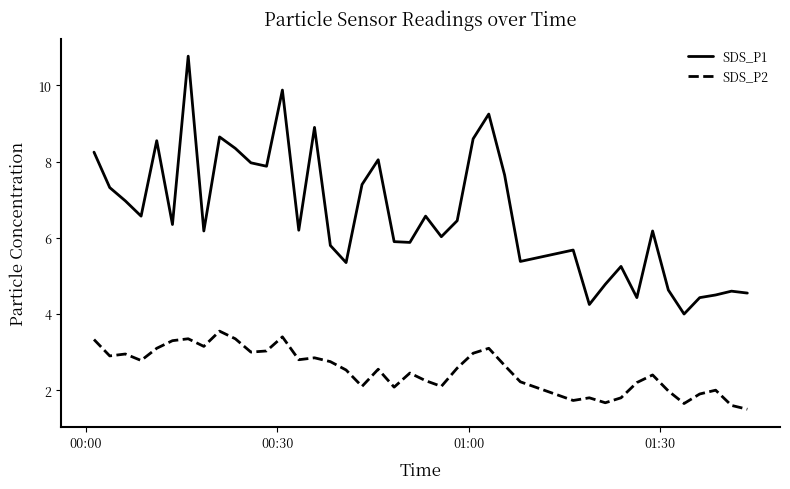

Which series has the largest total across all categories?

SDS_P1